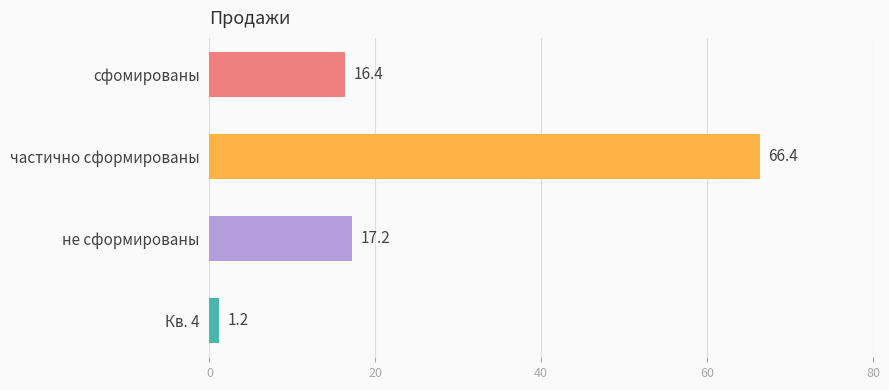

How many values are below 17?

2